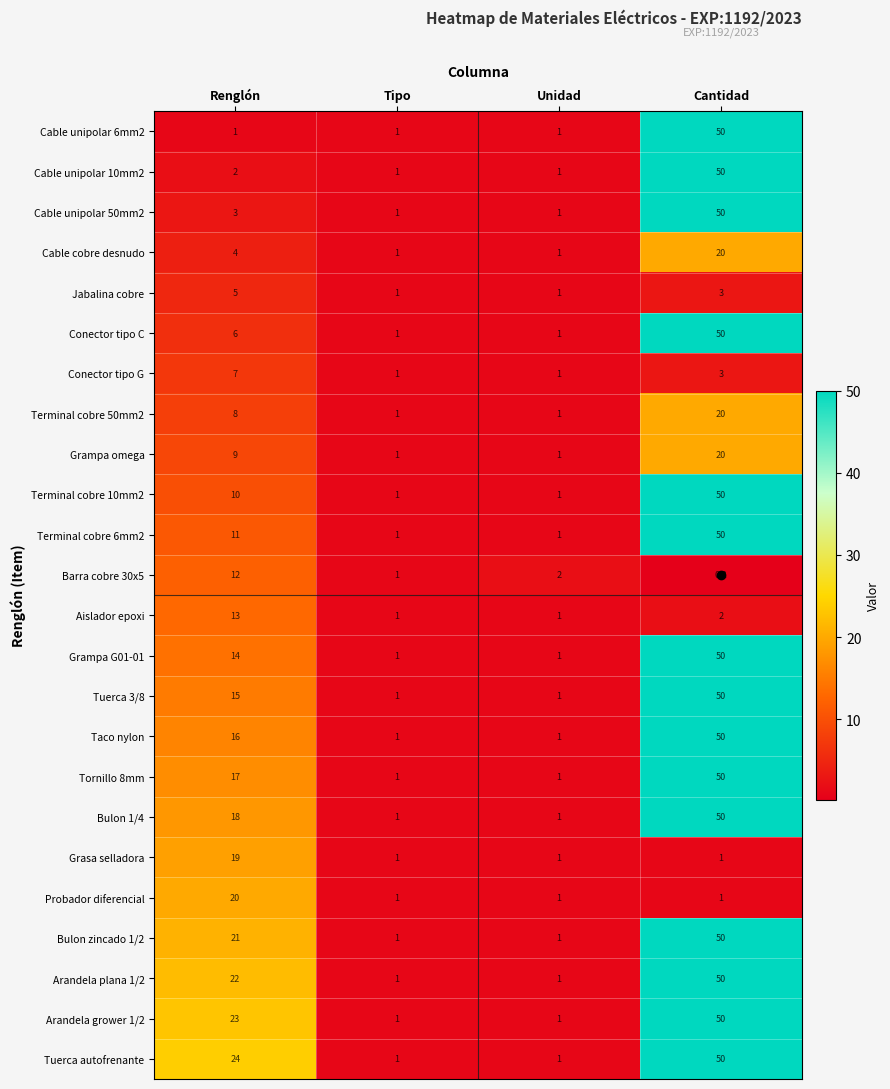

The Tornillo 8mm series shows 1.0 at Unidad. True or false?

True